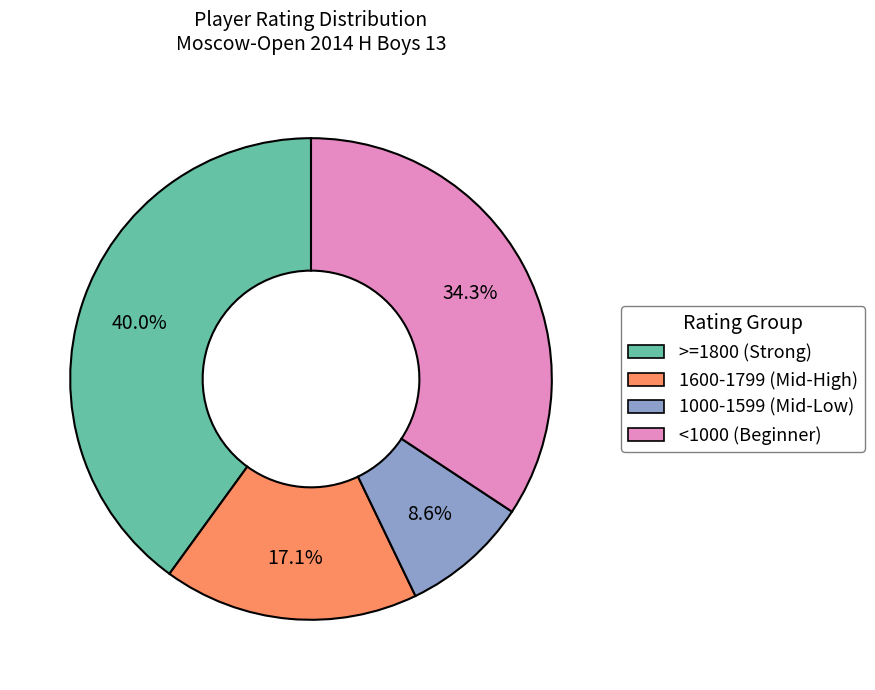

Is there any slice that represents more than half of the pie?

No